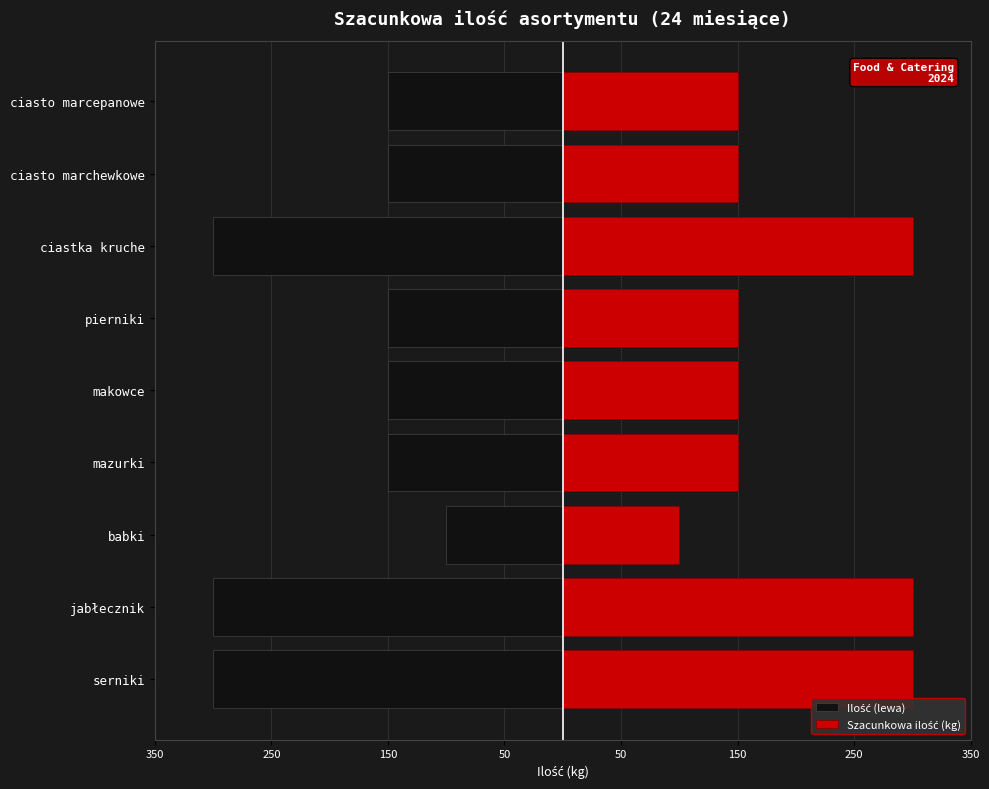

Is the value of Ilość (lewa) at ciasto marchewkowe greater than the value of Szacunkowa ilość (kg) at babki?

No